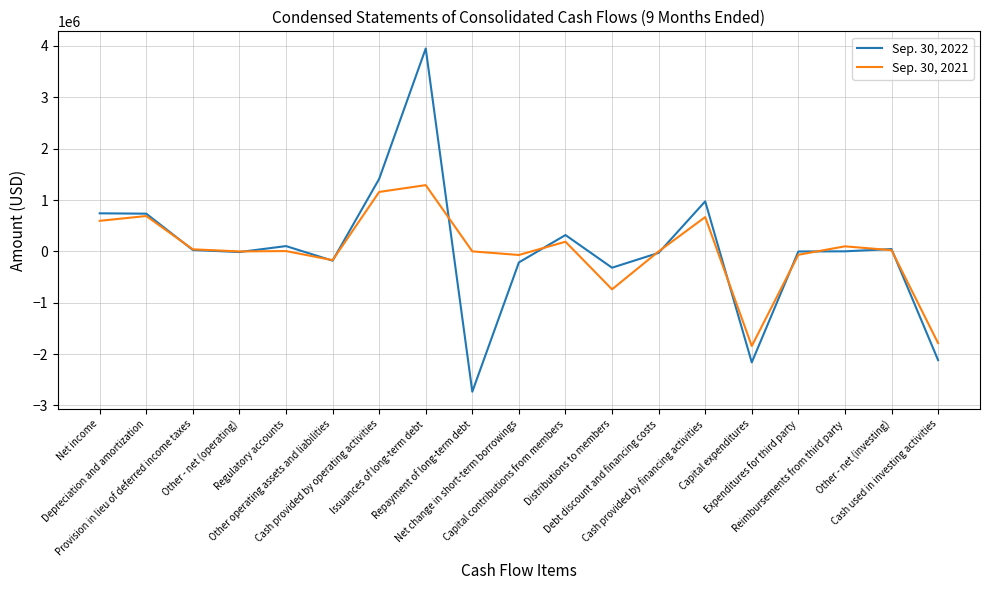

What is the sum of the Sep. 30, 2022 values at Other - net (operating) and Other - net (investing)?

32000